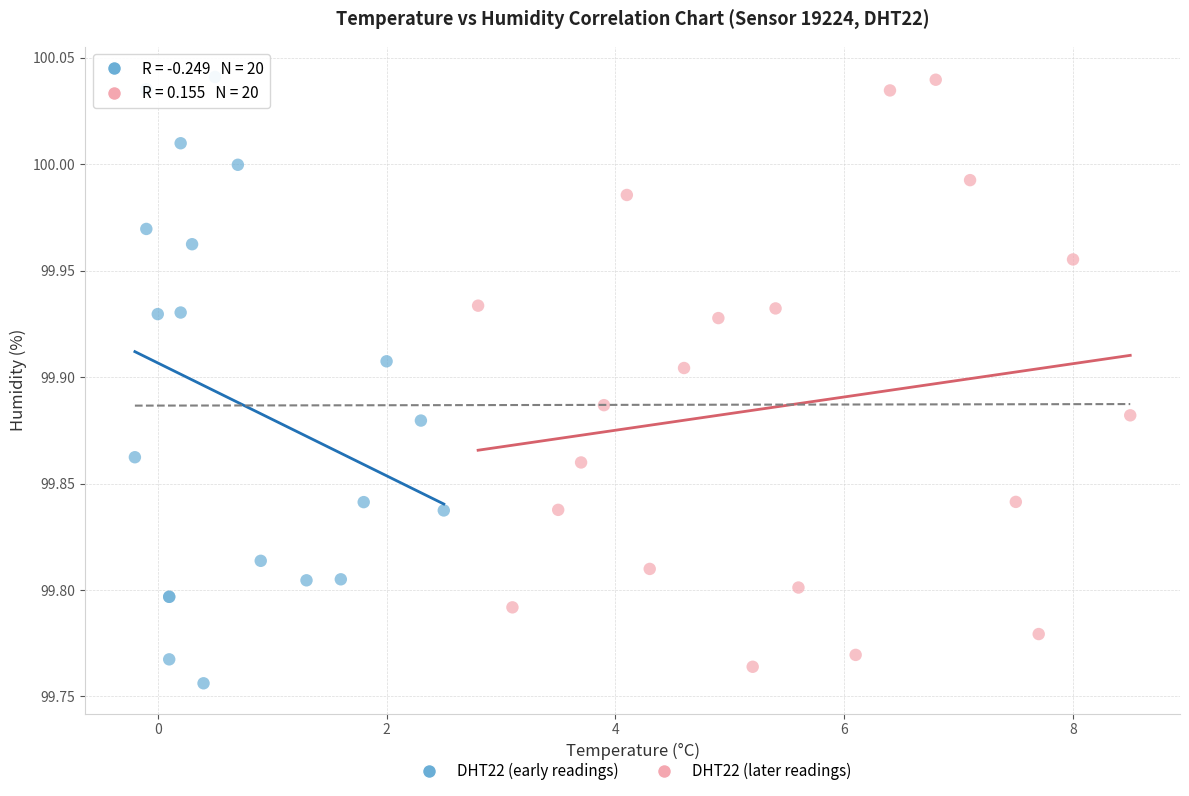

Which series has the largest Y range (max minus min)?

DHT22 (early readings)